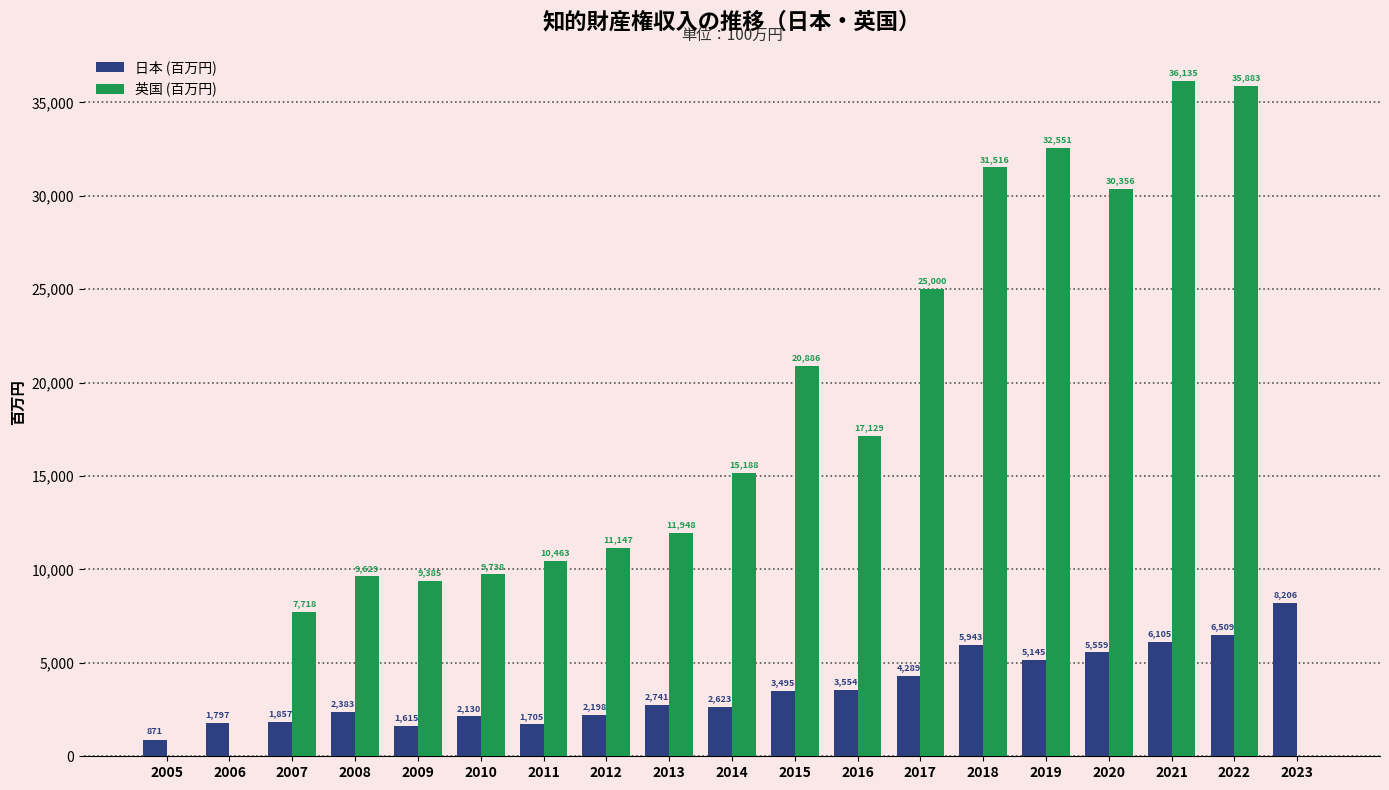

Which category has the highest value across all series?

2021